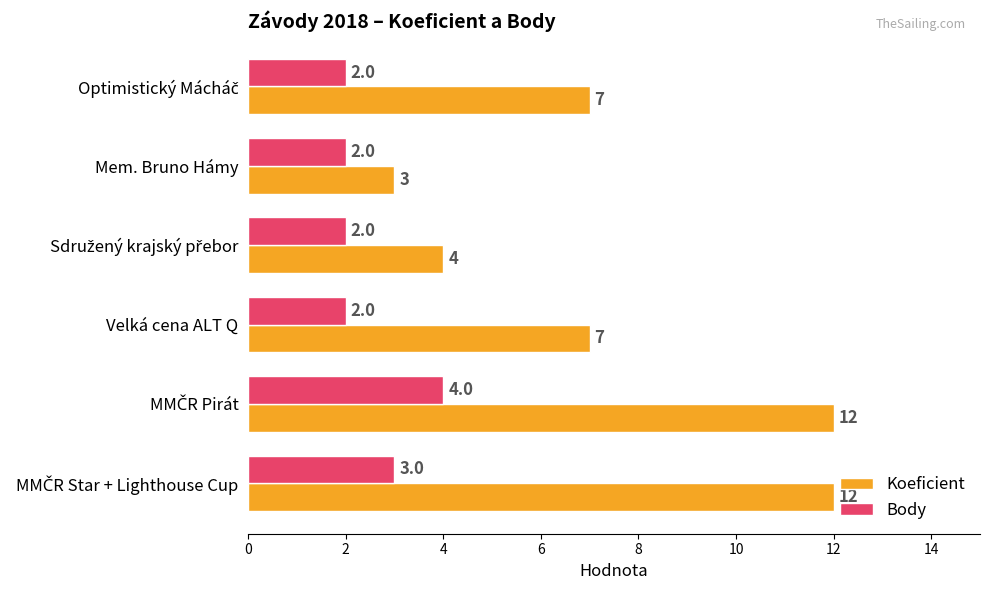

At how many categories does at least one series exceed 5?

4